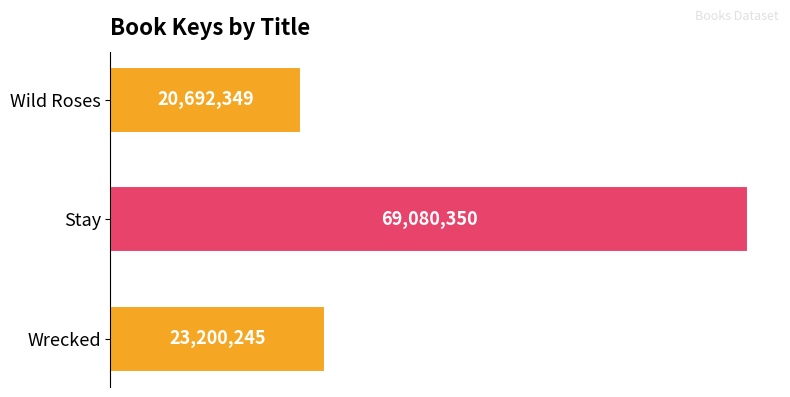

How many bars are there in total?

3